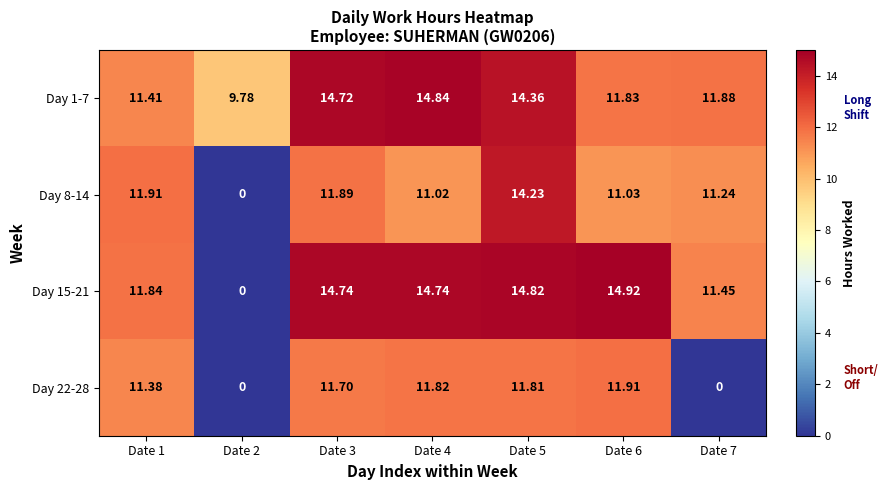

Is the value of Day 22-28 at Date 6 greater than the value of Day 1-7 at Date 6?

Yes